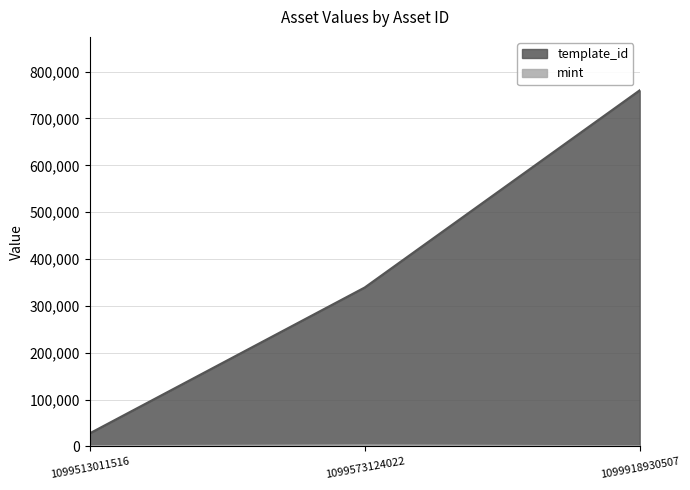

What is the sum of the template_id values at 1099513011516 and 1099918930507?

787982